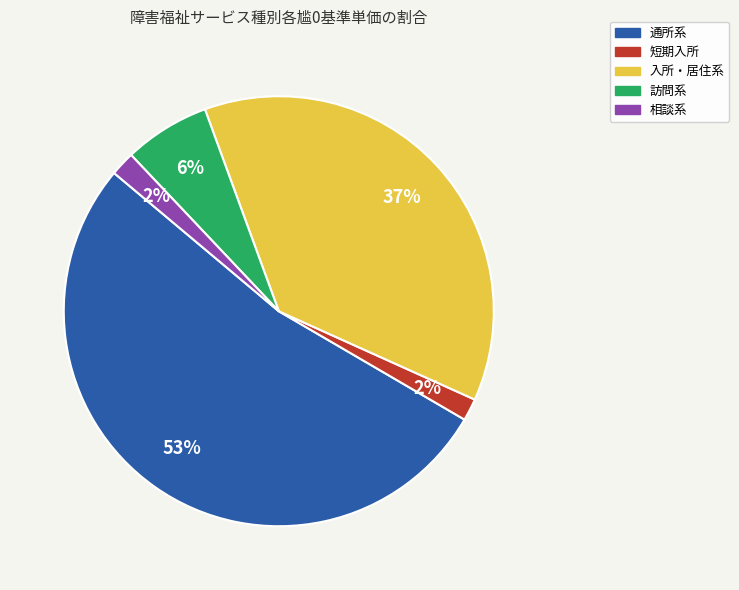

To the nearest percent, what is the difference between the 入所・居住系 and 訪問系 slice percentages?

31%